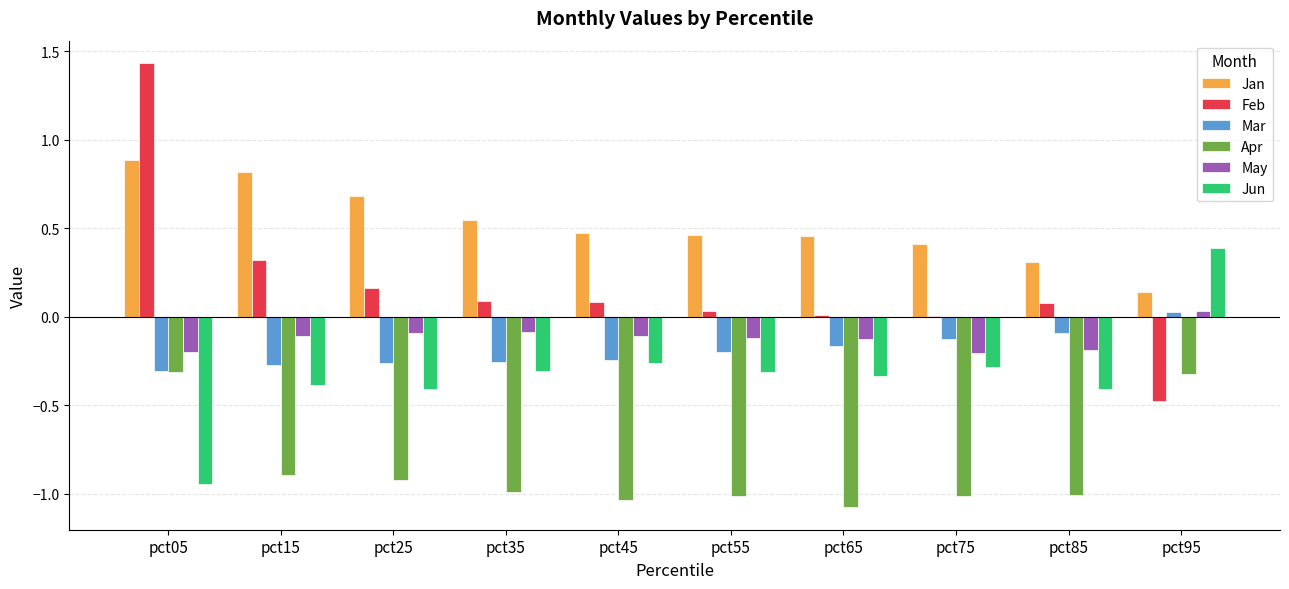

What is the sum of all Mar values?

-1.9